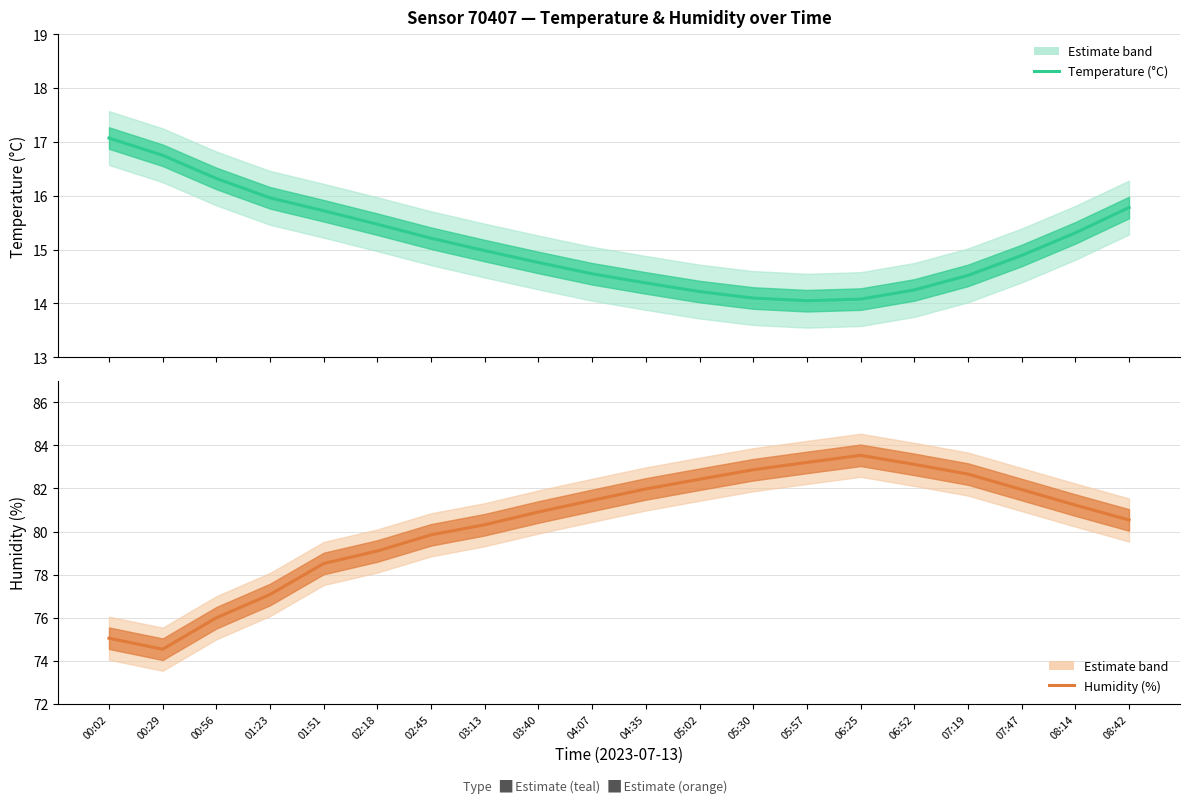

Is it true that Temperature (°C) equals 14.1 at 06:25?

True